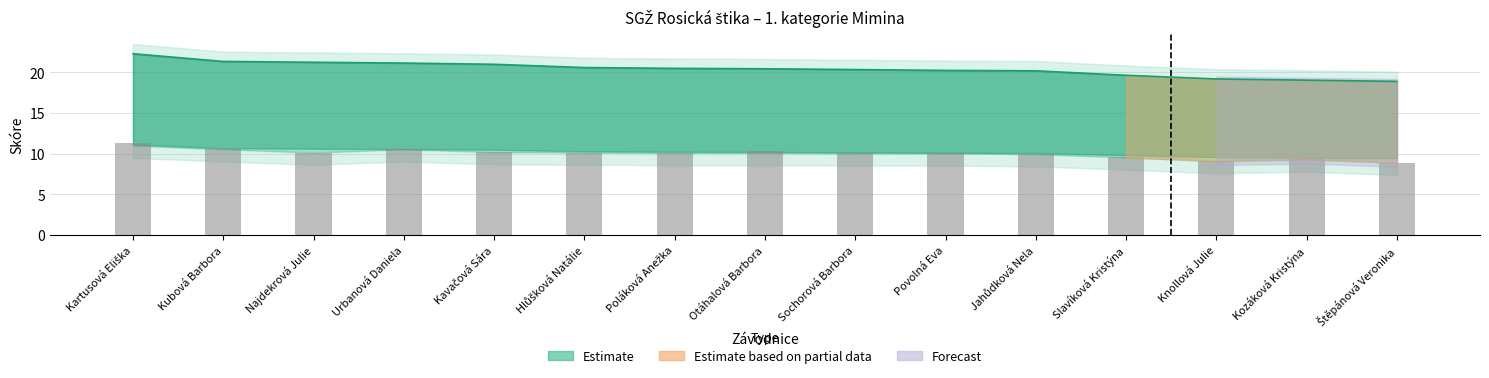

Which category has the highest value across all series?

Kartusová Eliška